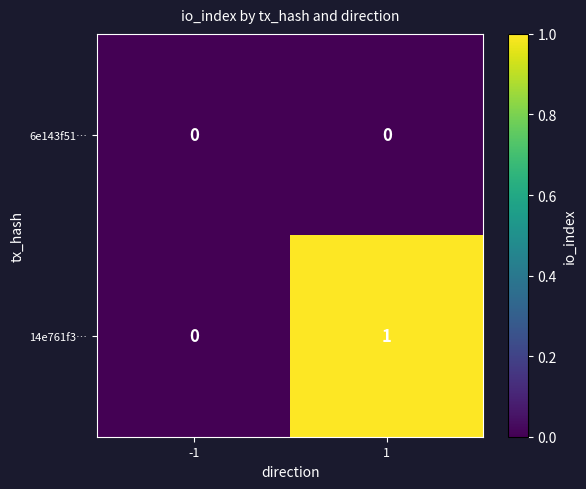

List the series in order of their peak value, highest first.

14e761f3…, 6e143f51…